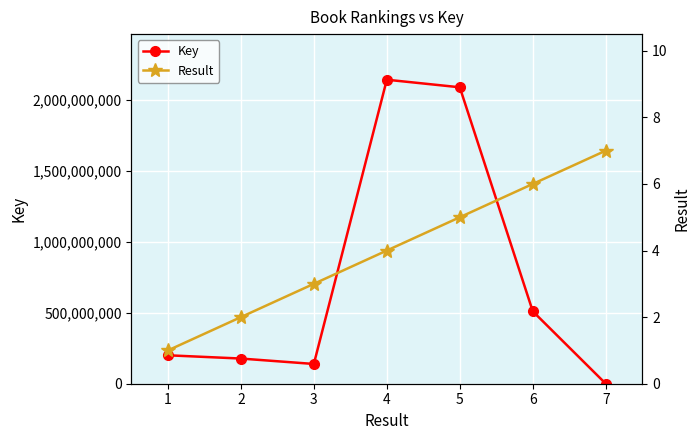

The Key series shows 66162 at 7. True or false?

False